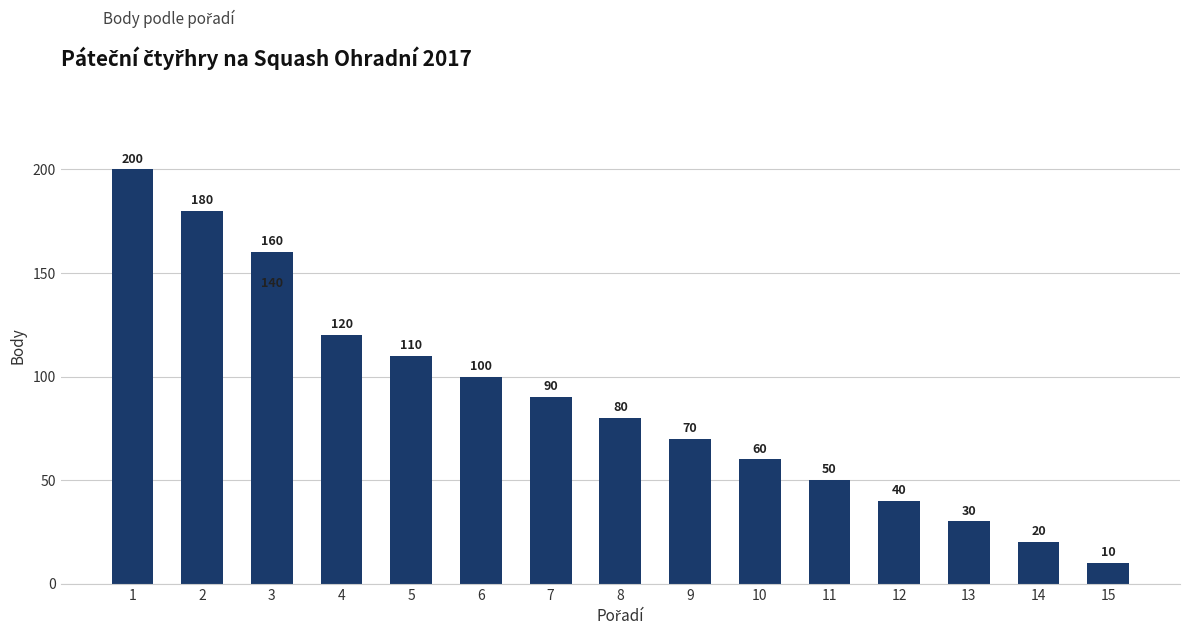

The value at 2 is 180. True or false?

True